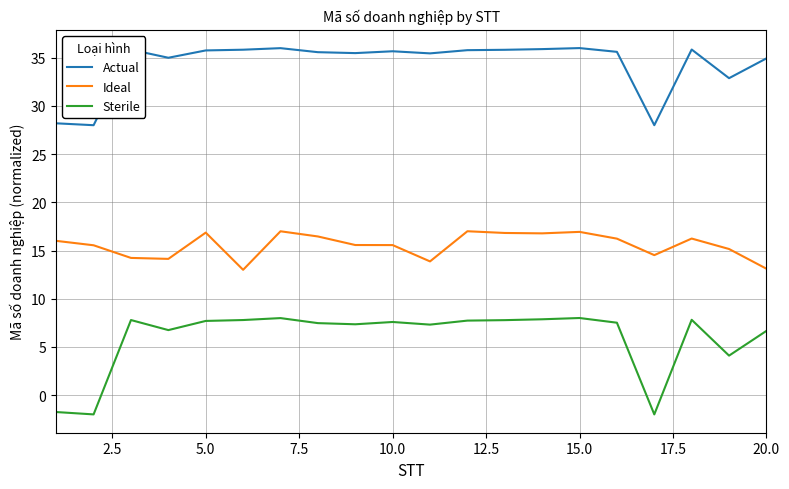

True or false: Ideal and Actual intersect in this chart.

False